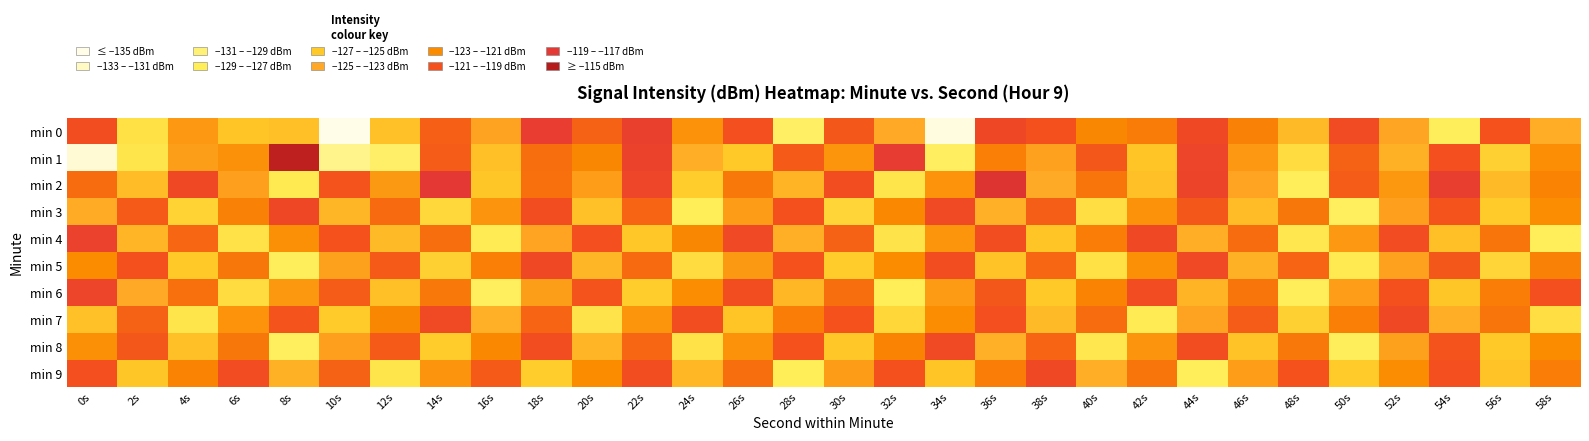

List the series in order of their peak value, lowest first.

min 8, min 5, min 7, min 9, min 3, min 6, min 4, min 0, min 2, min 1